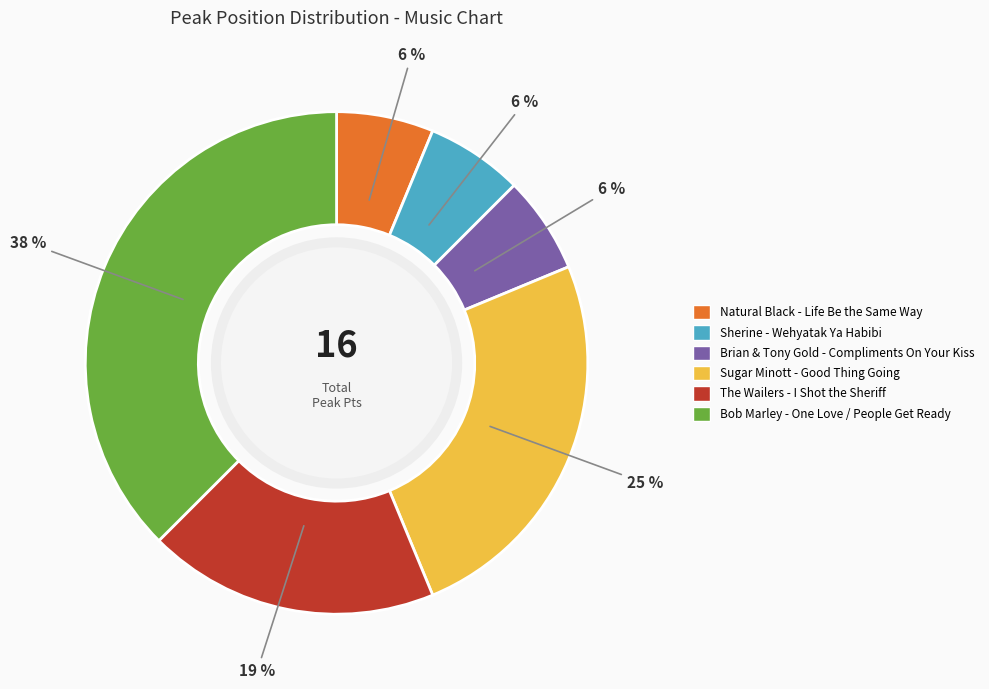

What is the largest slice in the pie chart?

Bob Marley - One Love / People Get Ready